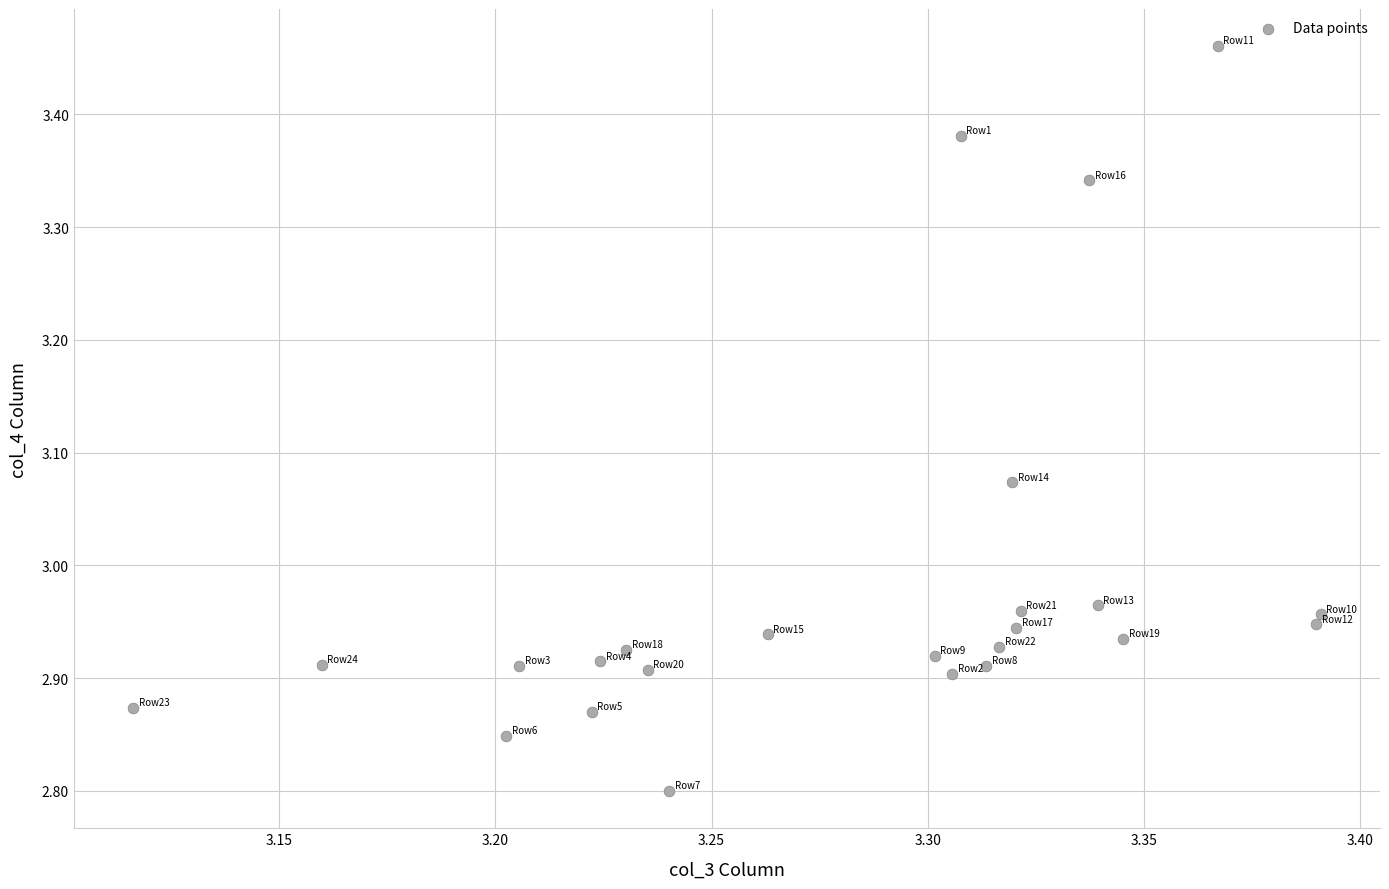

What is the range of X values (max minus min)?

0.3